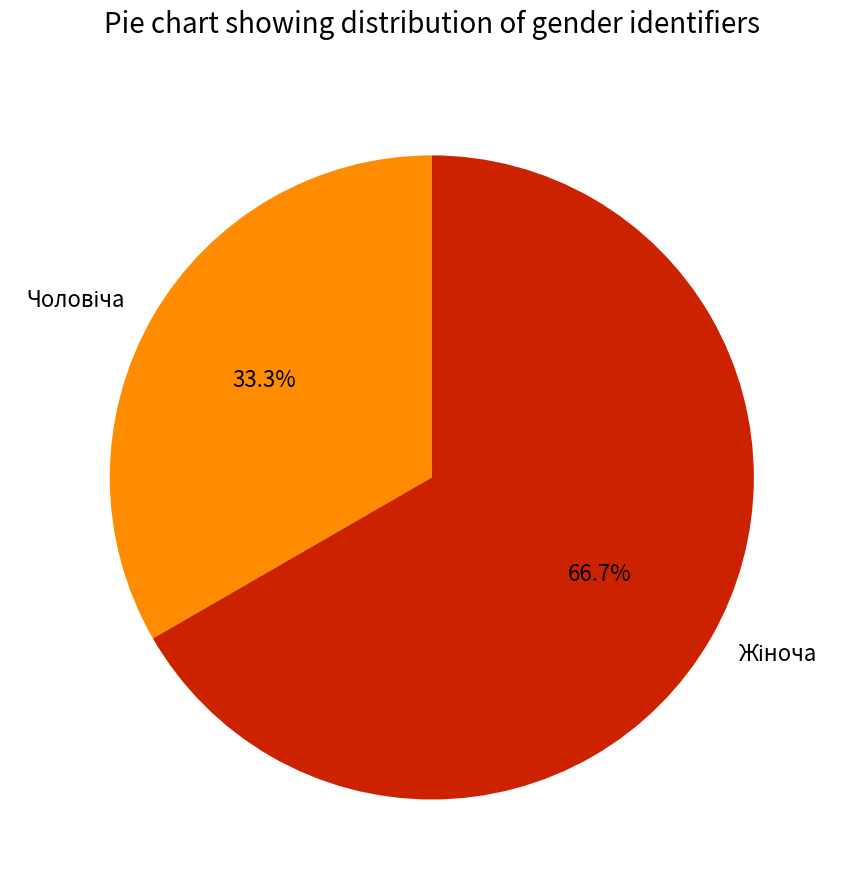

True or false: Жіноча accounts for 60% of the total.

False